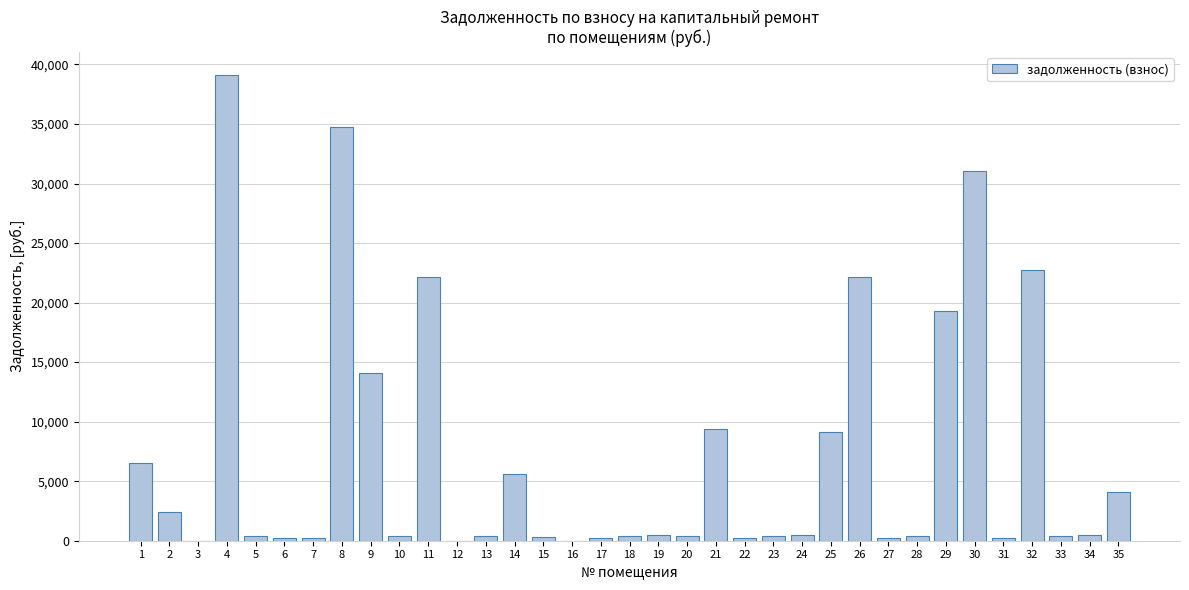

Is it true that the value at 21 is 4456.7?

False